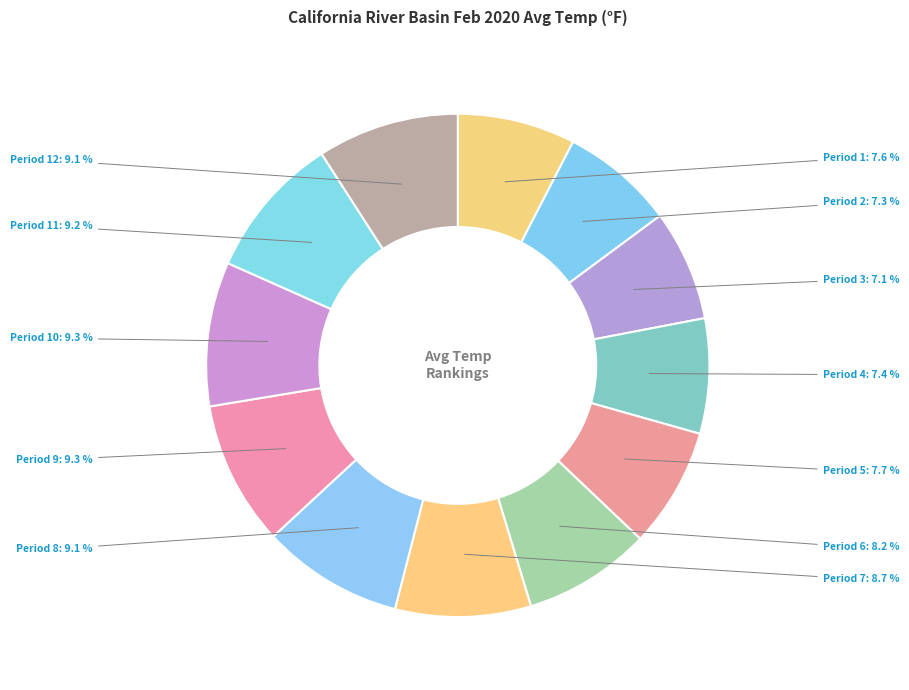

Count the number of slices in the pie.

12